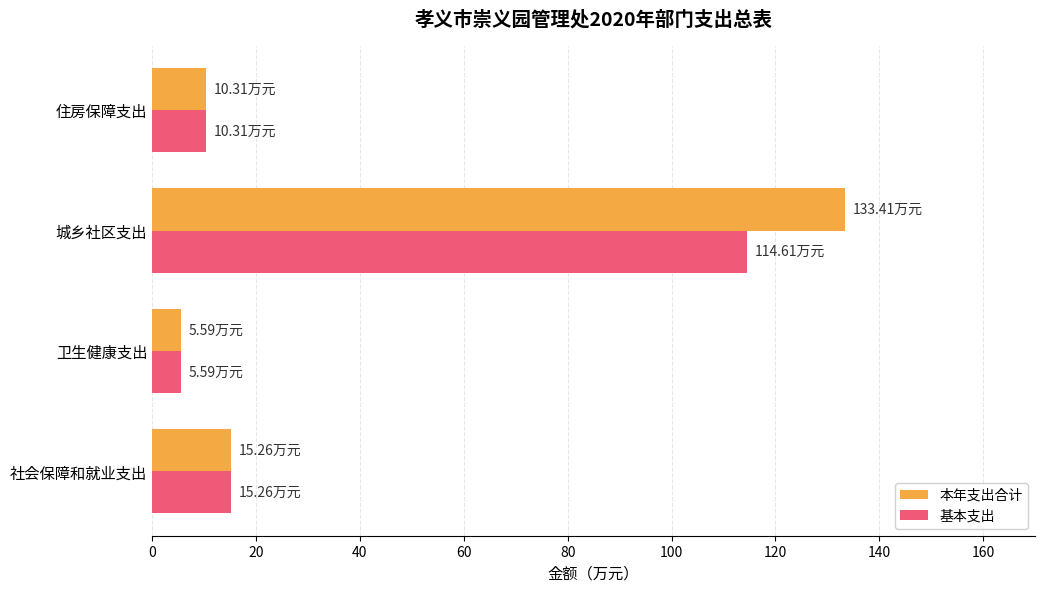

Which category has the lowest value across all series?

卫生健康支出